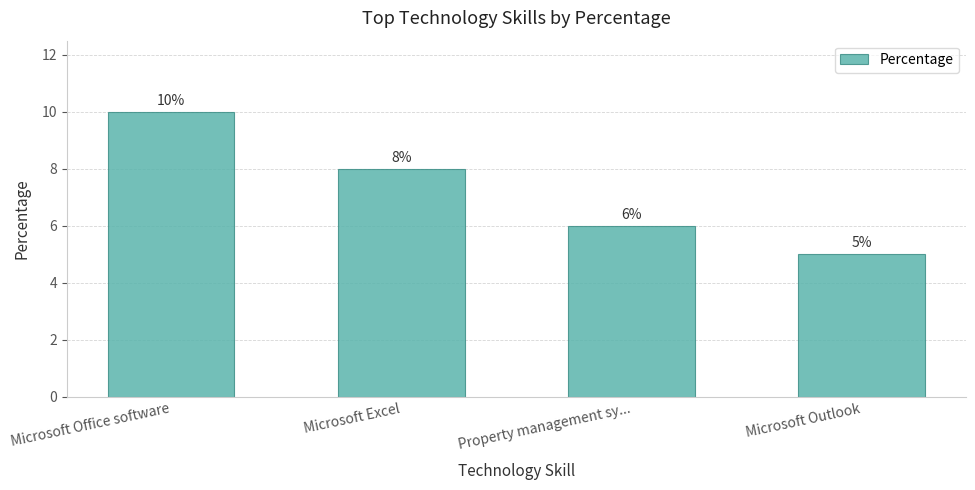

What is the minimum value shown in the chart?

5